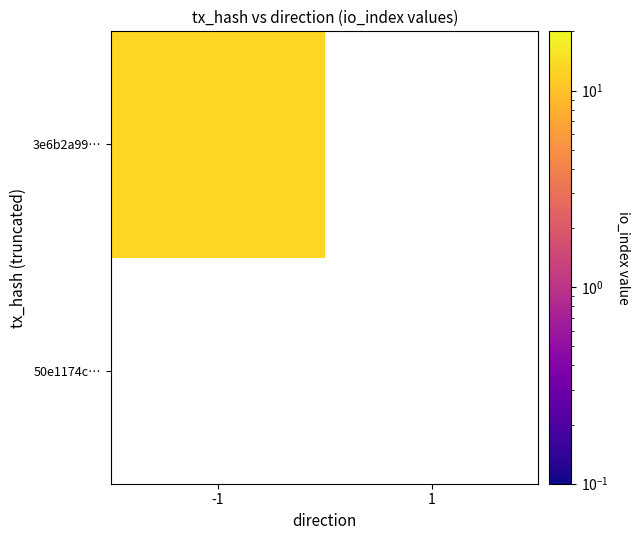

Count the number of data series in this chart.

2